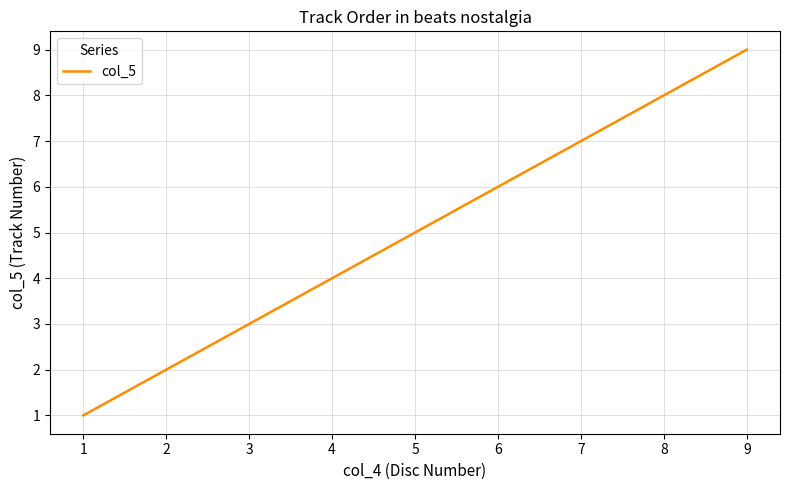

Reading left to right, list all the values displayed in this chart.

1	2	3	4	5	6	7	8	9